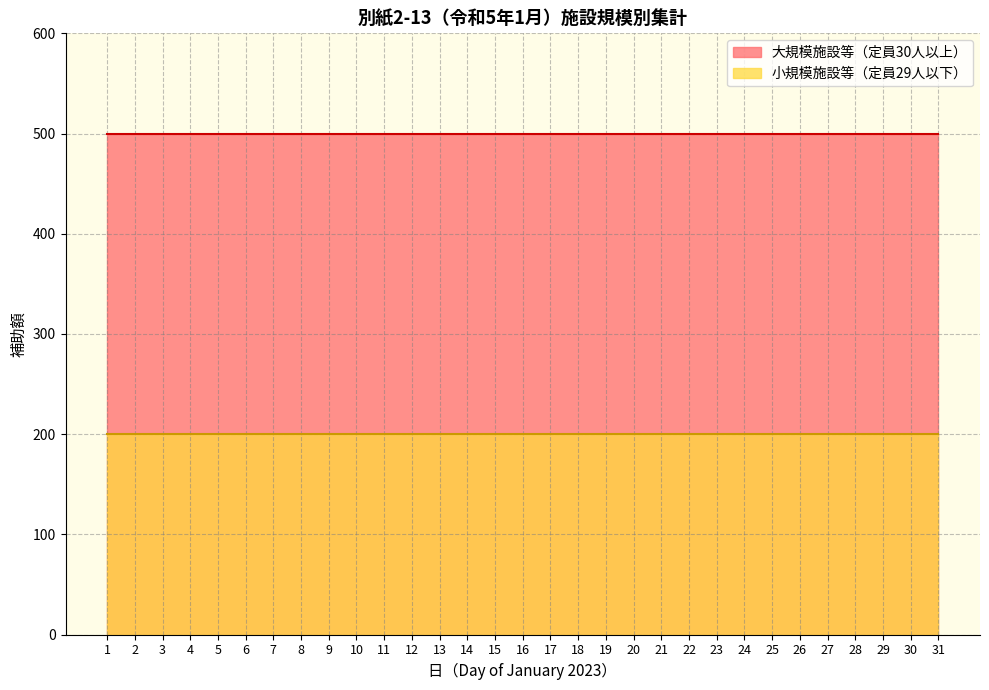

What is the highest value of the 大規模施設等（定員30人以上） series?

500